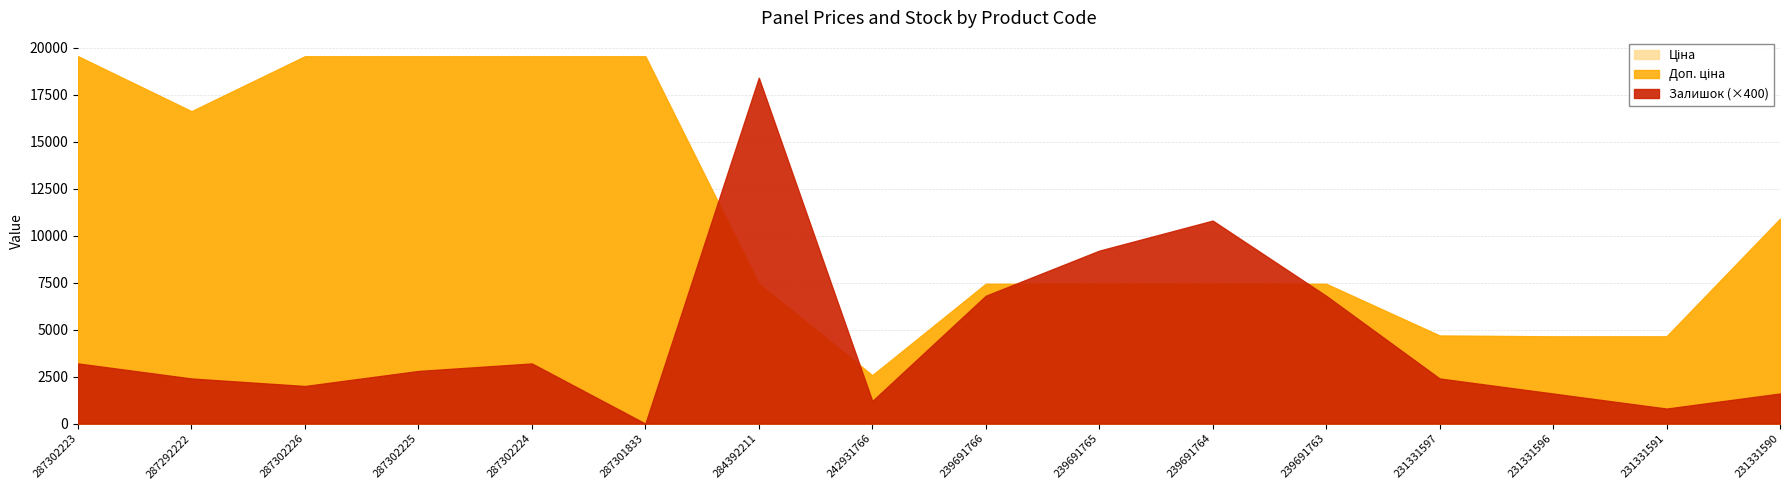

In Ціна, how many points are lower than both neighbors (excluding endpoints)?

2